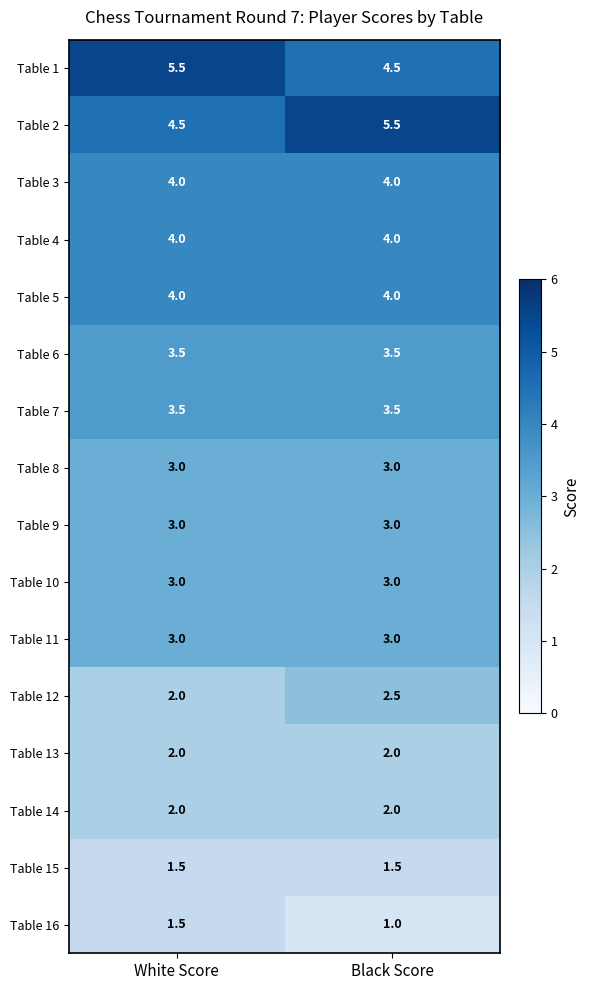

What is the total value across all series at White Score?

50.0